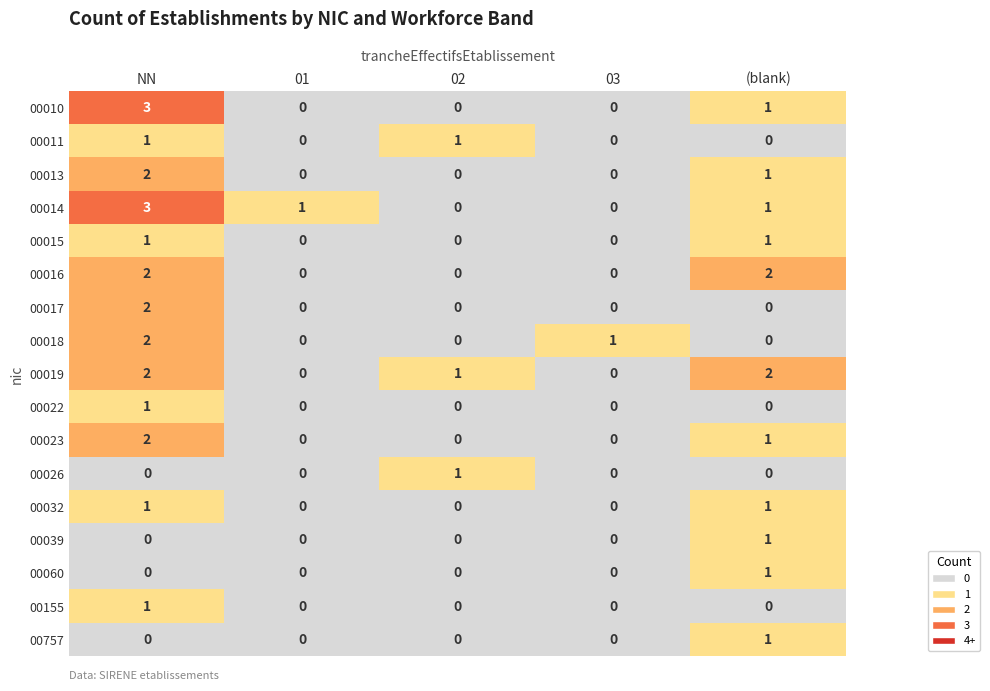

Is the value of 00757 at (blank) greater than the value of 00016 at 01?

Yes